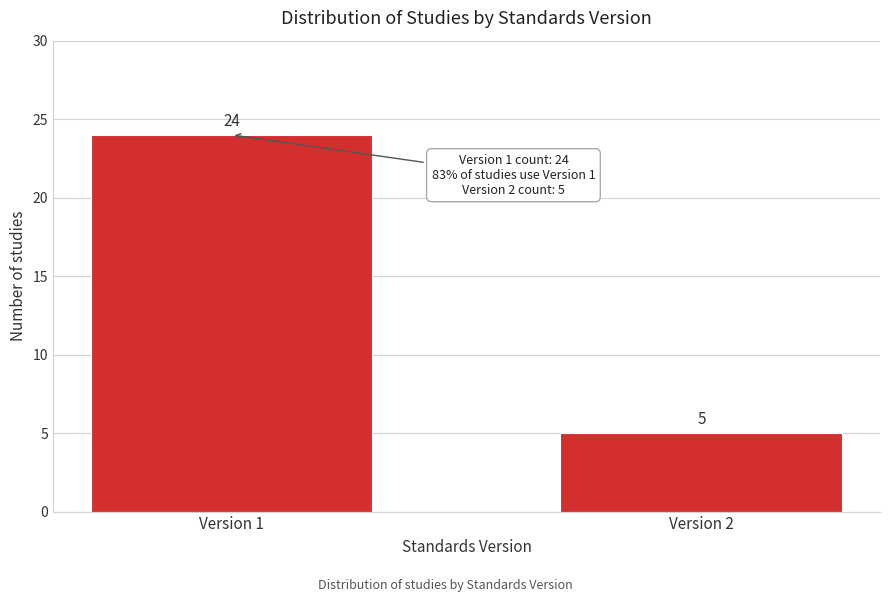

Reading left to right, list all the values displayed in this chart.

24	5